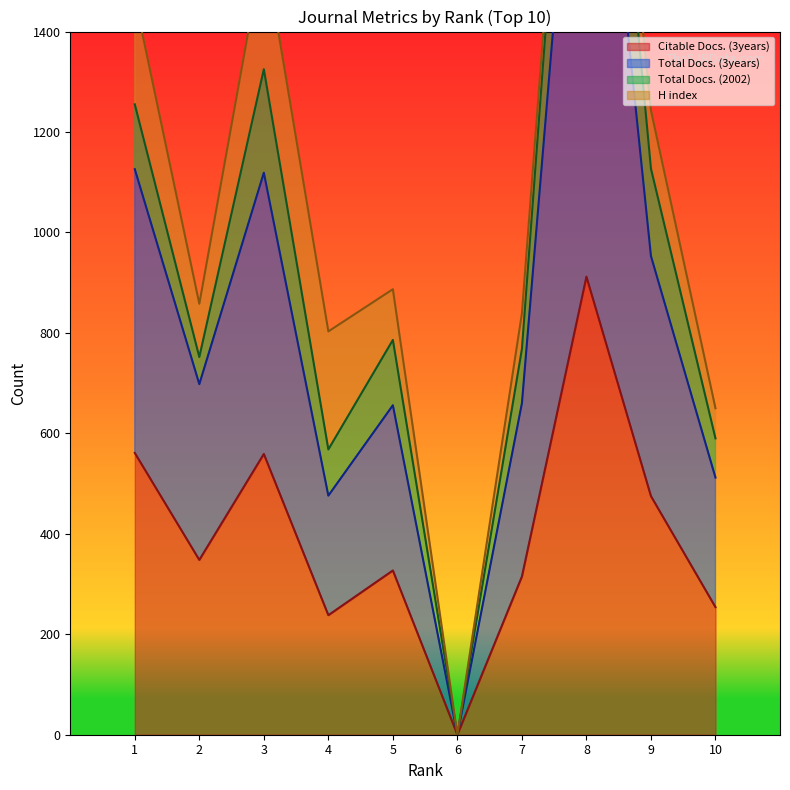

How many values in Citable Docs. (3years) are above zero?

9